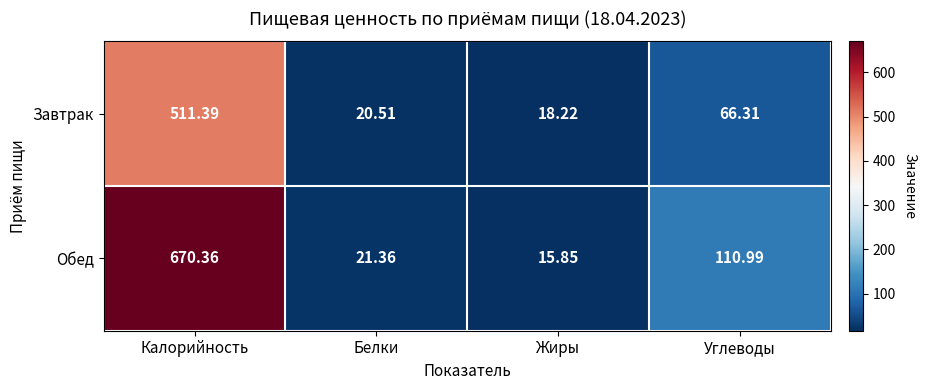

What is the greatest value displayed?

670.4